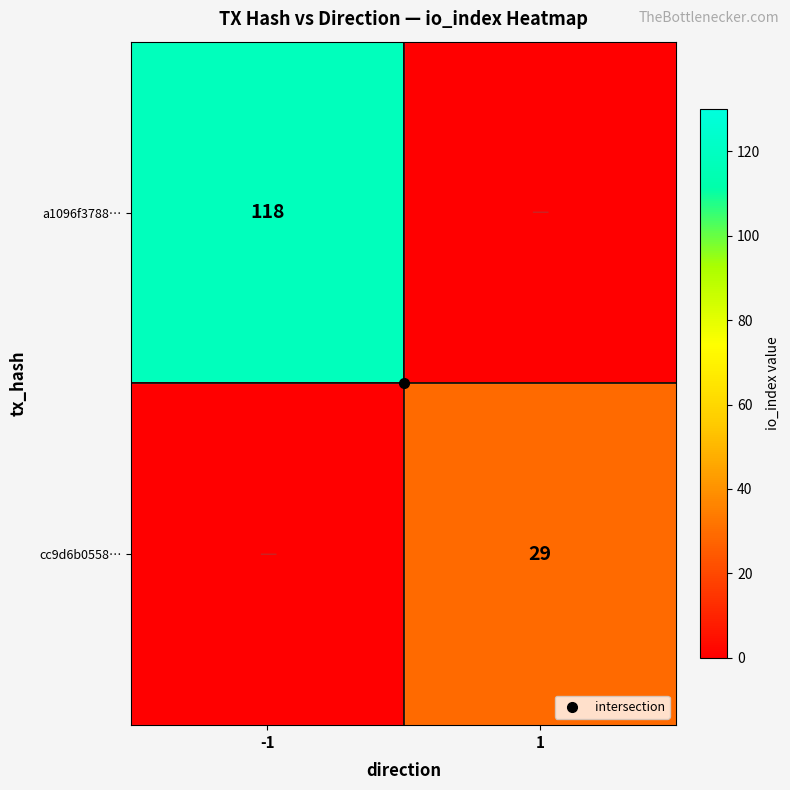

What is the difference between the maximum and minimum values in the a1096f3788… series?

118